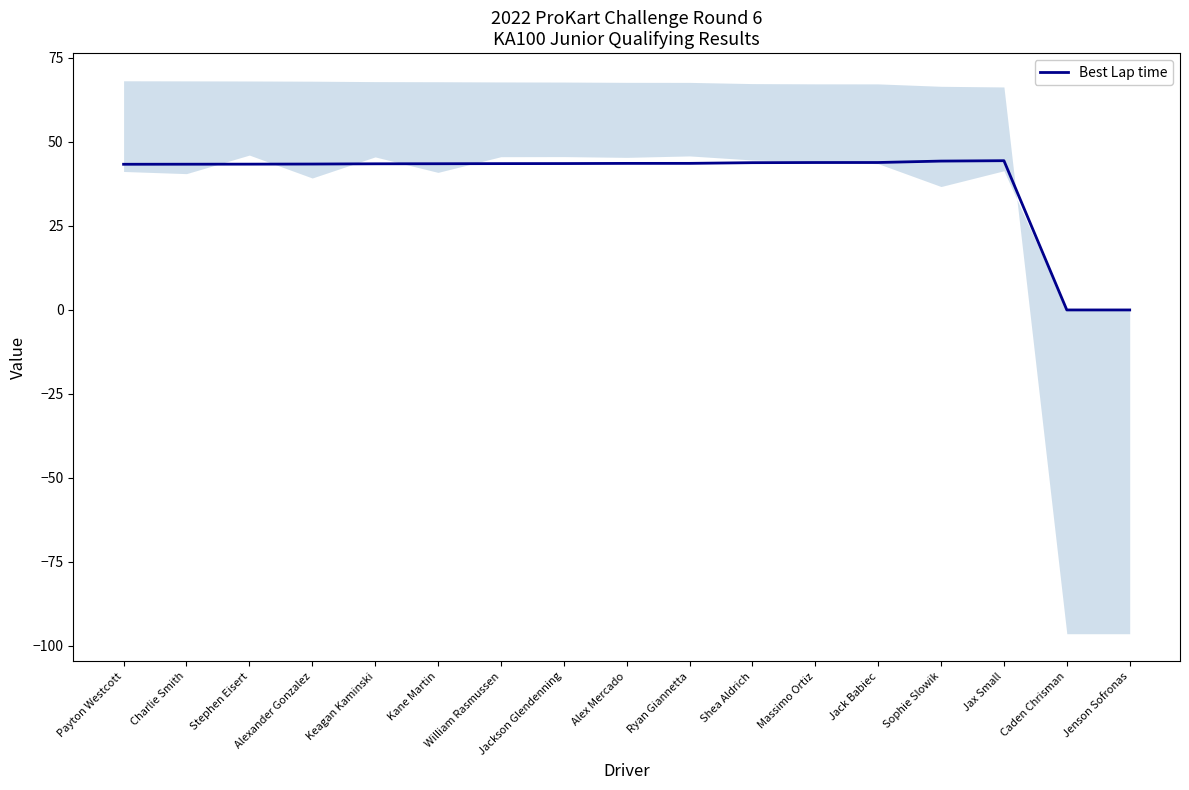

Does the chart have visible grid lines?

No